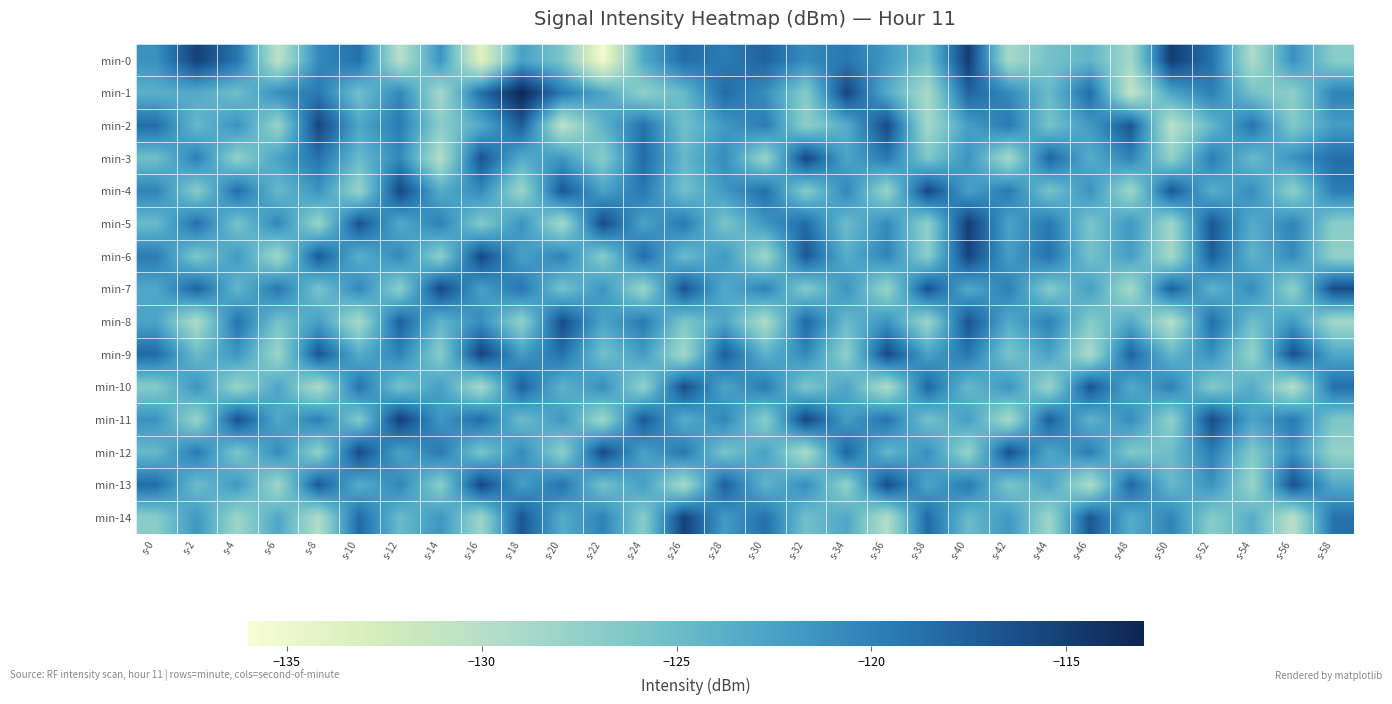

Rank the series at s-10 from highest to lowest value.

min-12, min-5, min-14, min-0, min-10, min-7, min-2, min-9, min-13, min-6, min-3, min-1, min-11, min-4, min-8